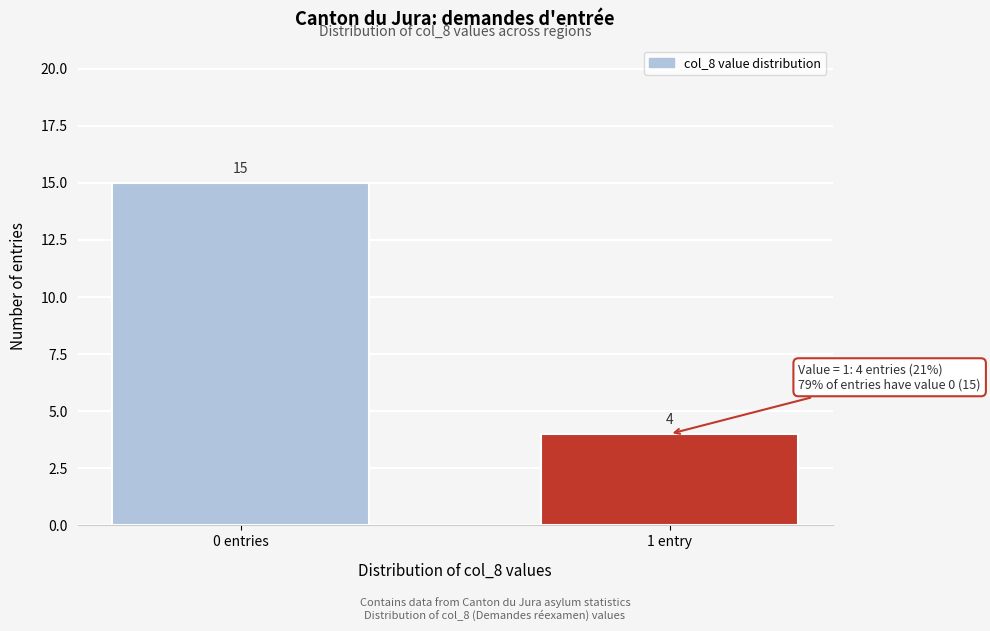

Reading right to left, extract all data points from this chart.

1 entry=4	0 entries=15